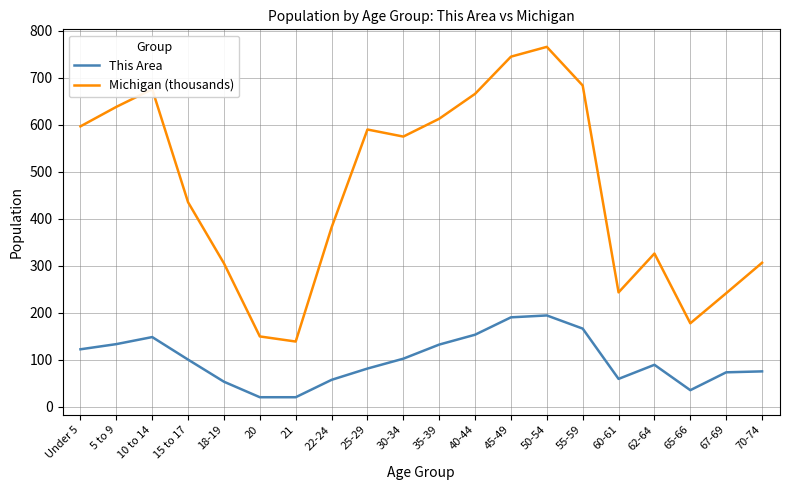

True or false: This Area and Michigan (thousands) intersect in this chart.

False